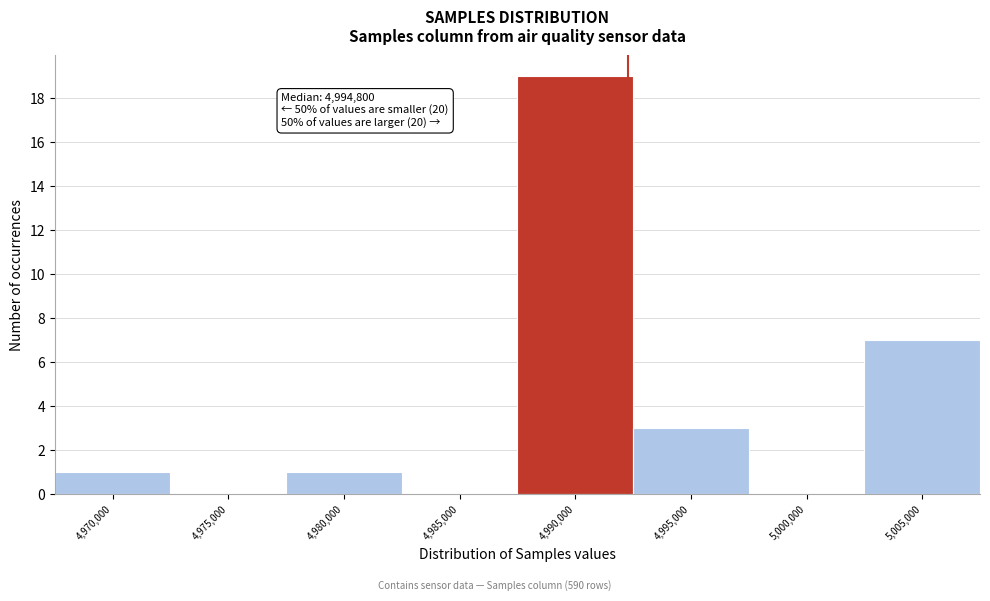

Reading left to right, transcribe all the data shown in this chart.

4,970,000=1	4,975,000=0	4,980,000=1	4,985,000=0	4,990,000=19	4,995,000=3	5,000,000=0	5,005,000=7